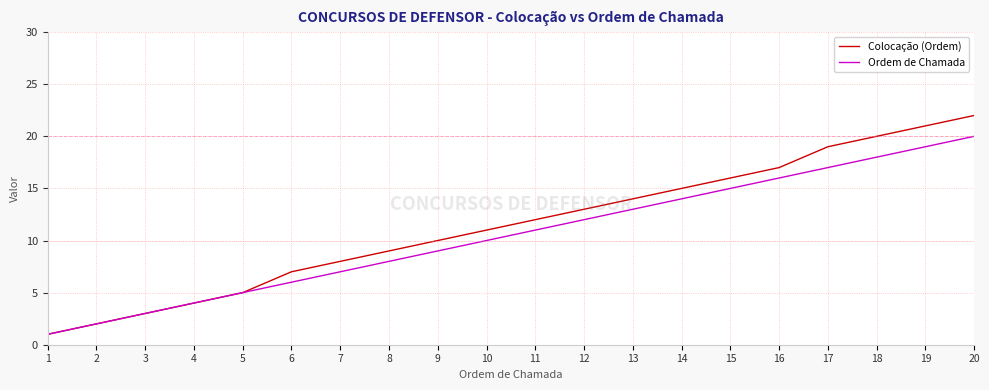

List the series in order of their overall mean, highest first.

Colocação (Ordem), Ordem de Chamada